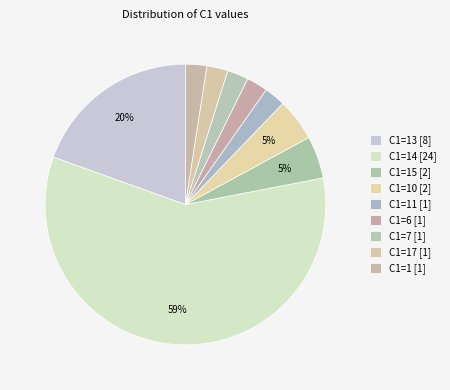

Is there a majority slice in this chart?

Yes